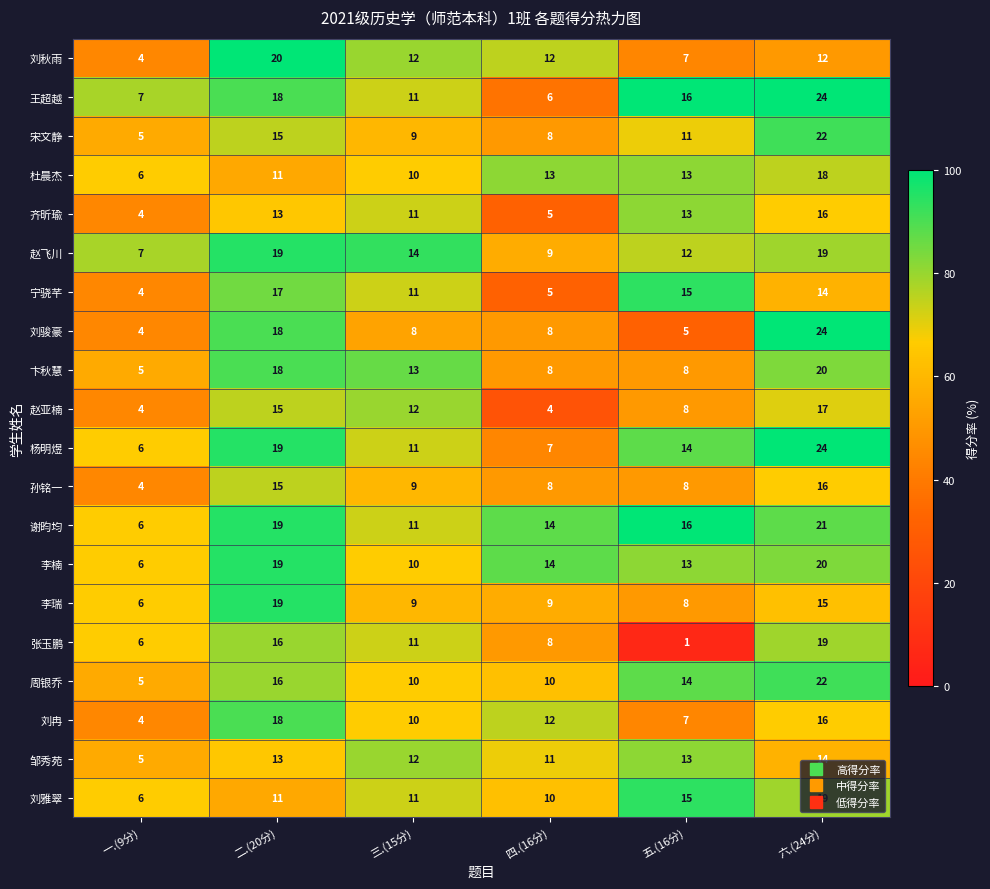

What is the spread (max minus min) of values at 三.(15分)?

6